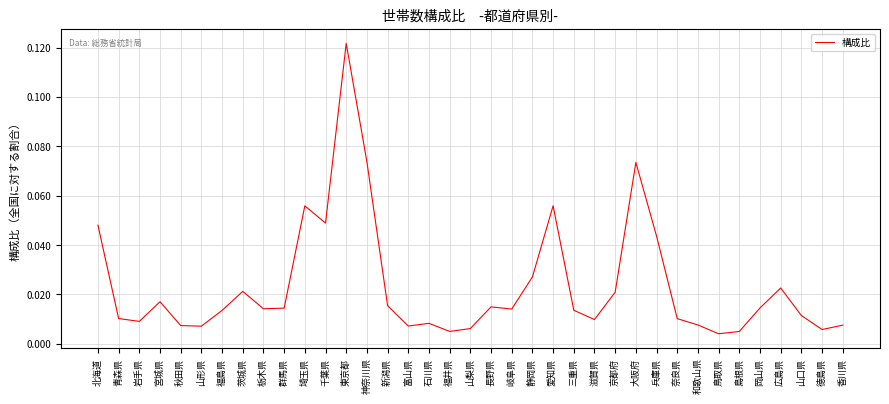

Which has a higher value, 山梨県 or 長野県?

長野県